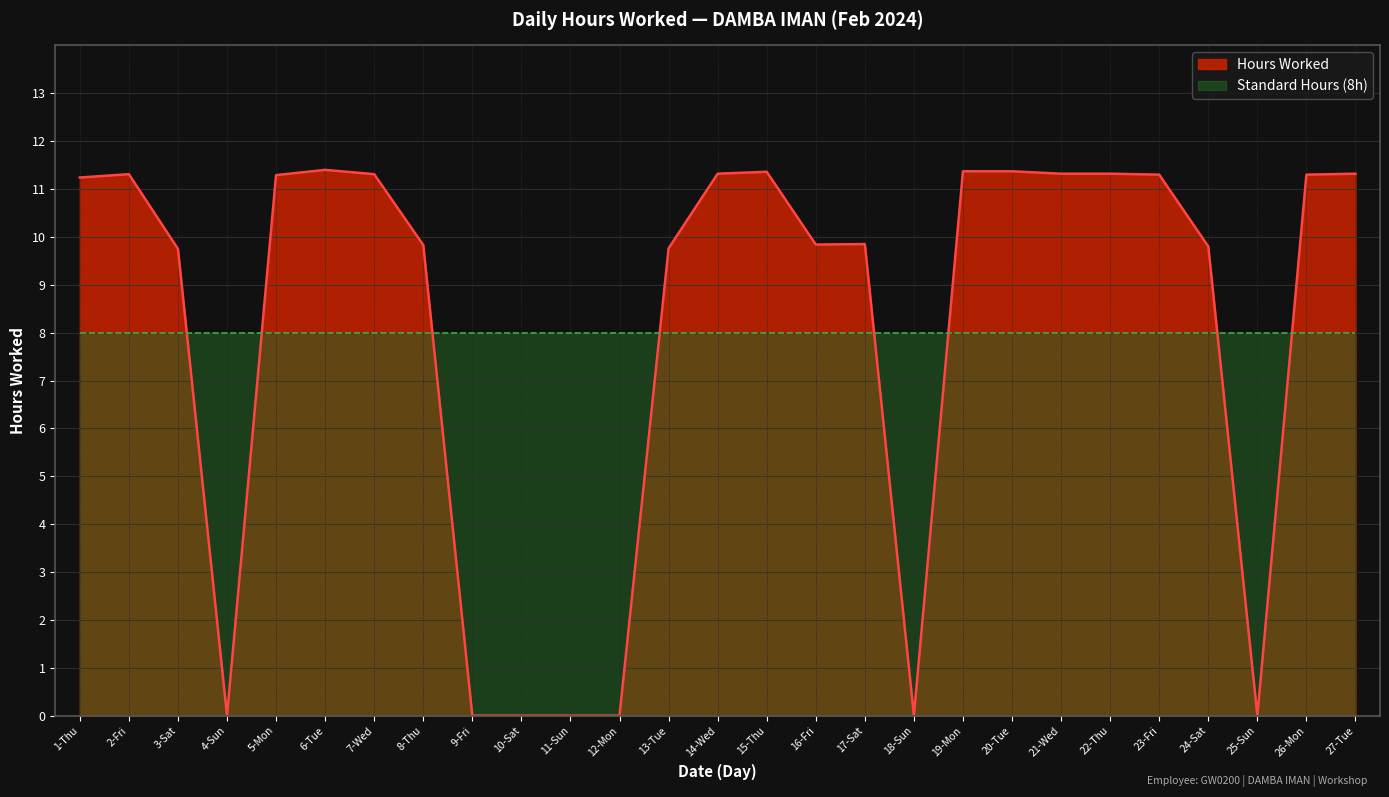

True or false: the data has more than 2 interior local peaks.

True